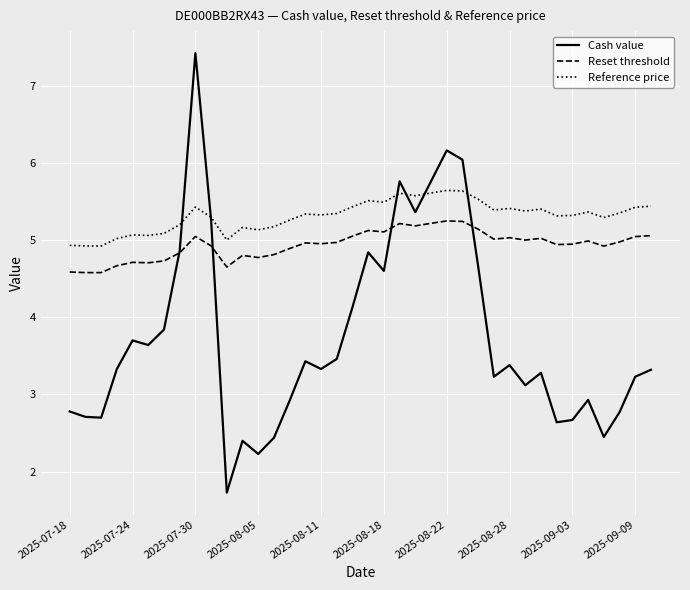

True or false: Cash value has more than 1 interior local peaks.

True